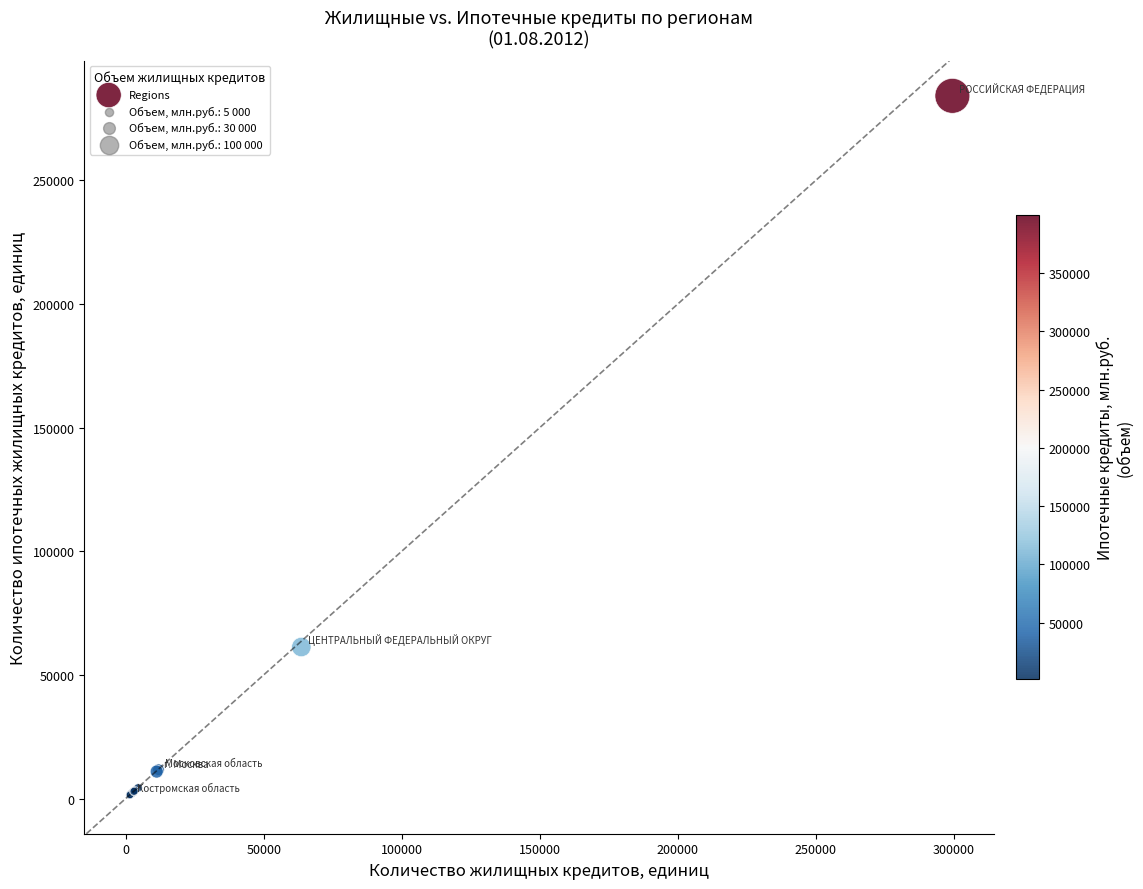

What Y value in the scatter plot is closest to 142789?

61293